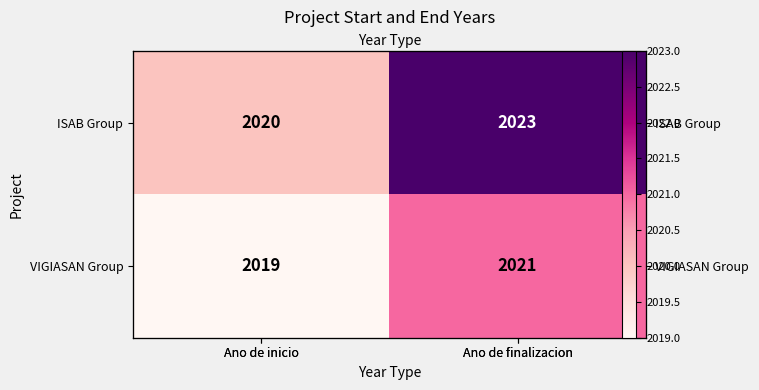

Is the value of VIGIASAN Group at Ano de inicio greater than the value of ISAB Group at Ano de inicio?

No